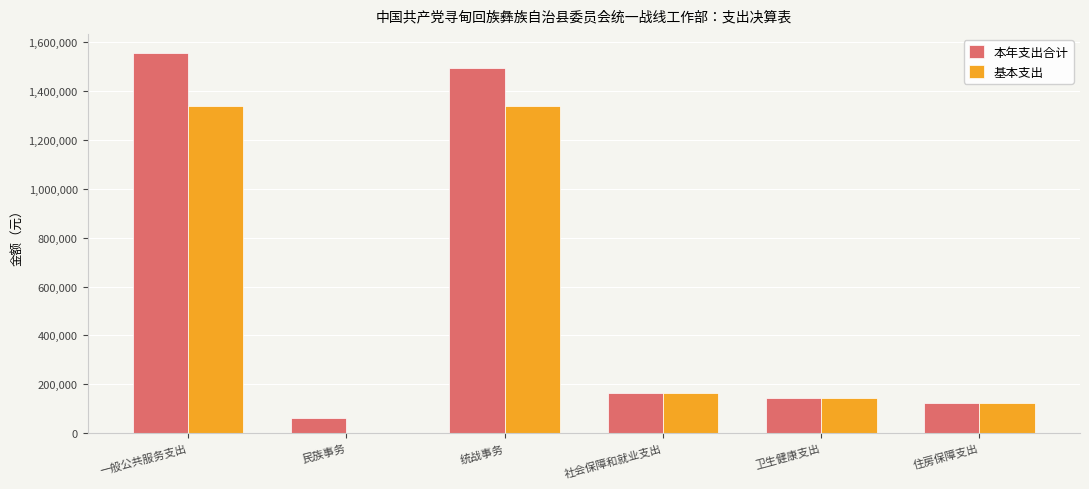

Count the number of data series in this chart.

2